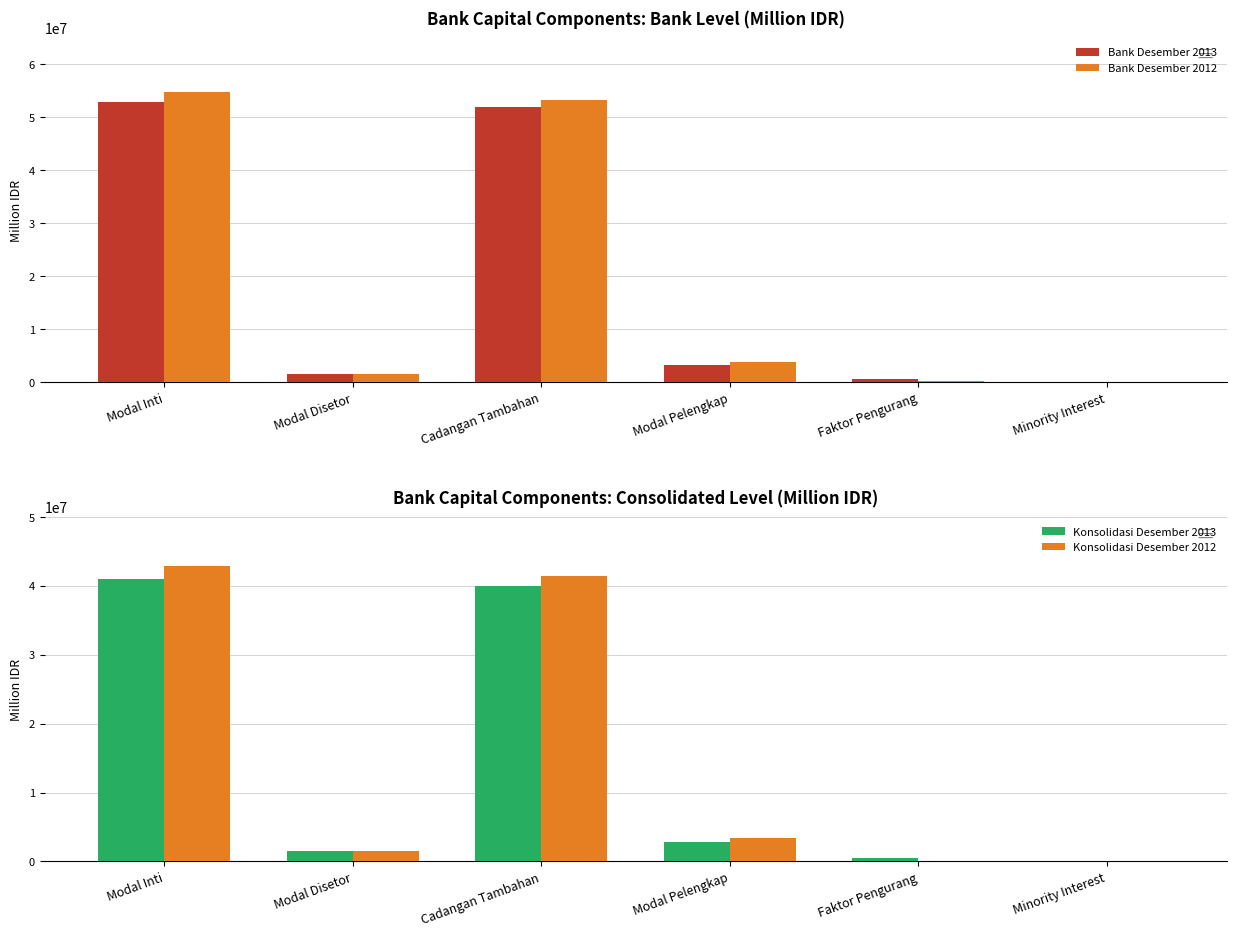

The Konsolidasi Desember 2013 series shows 2864983 at Modal Pelengkap. True or false?

True